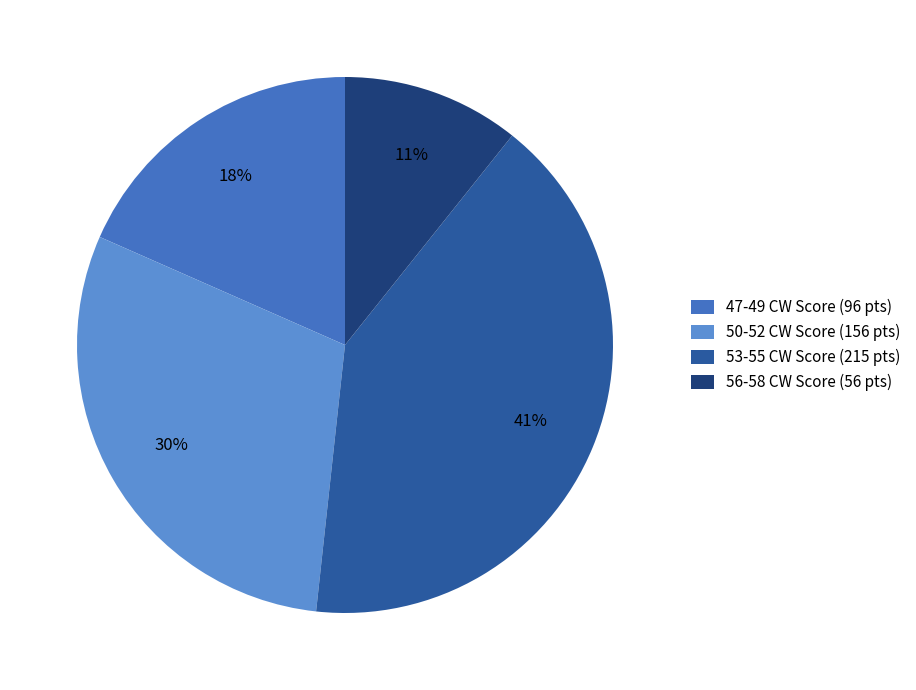

To the nearest percent, what is the average slice percentage?

25%